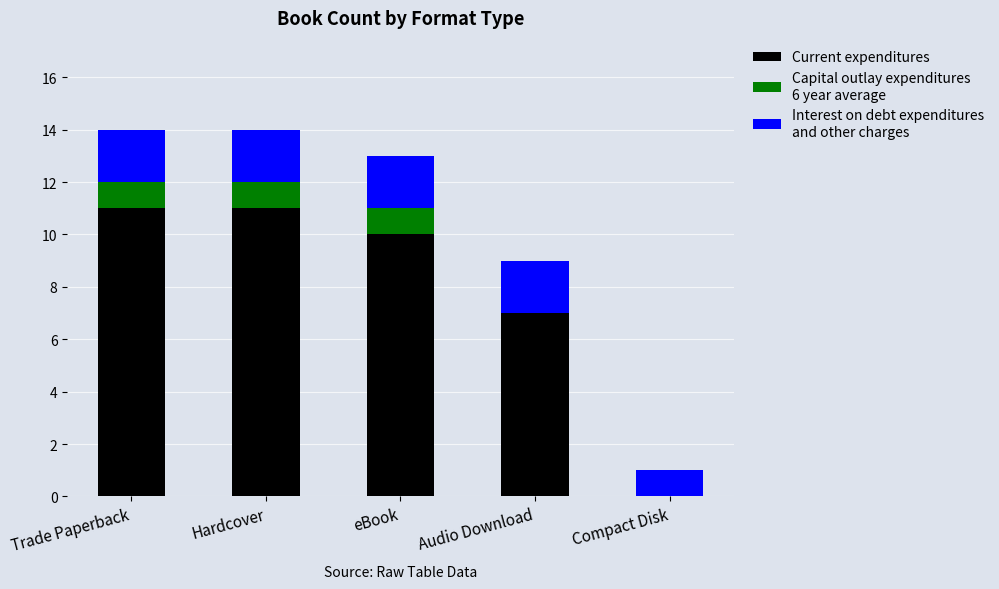

Are the bars horizontal?

No